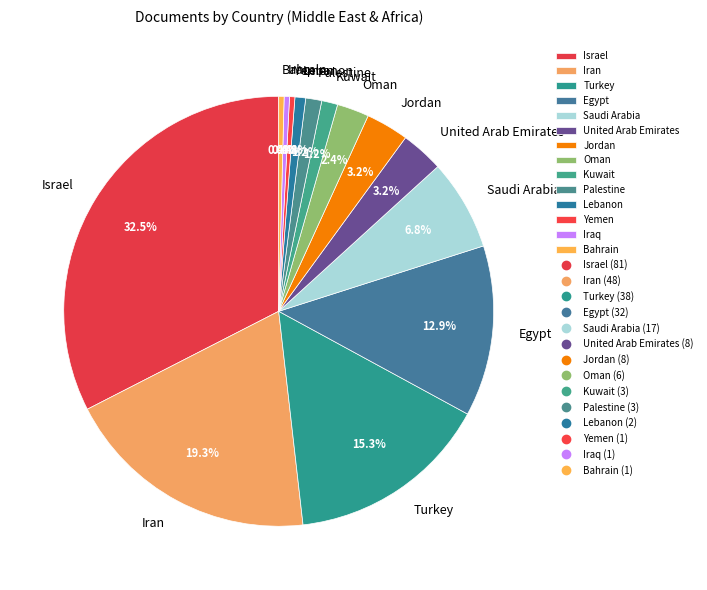

Which slice is the largest?

Israel